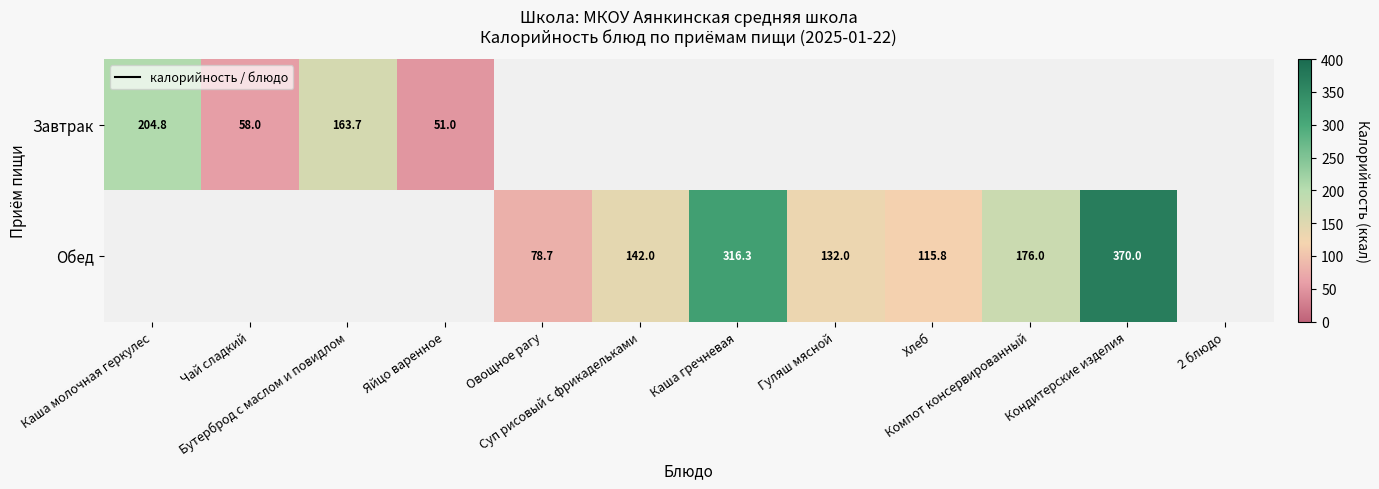

What is the average value of the Обед series?

110.9